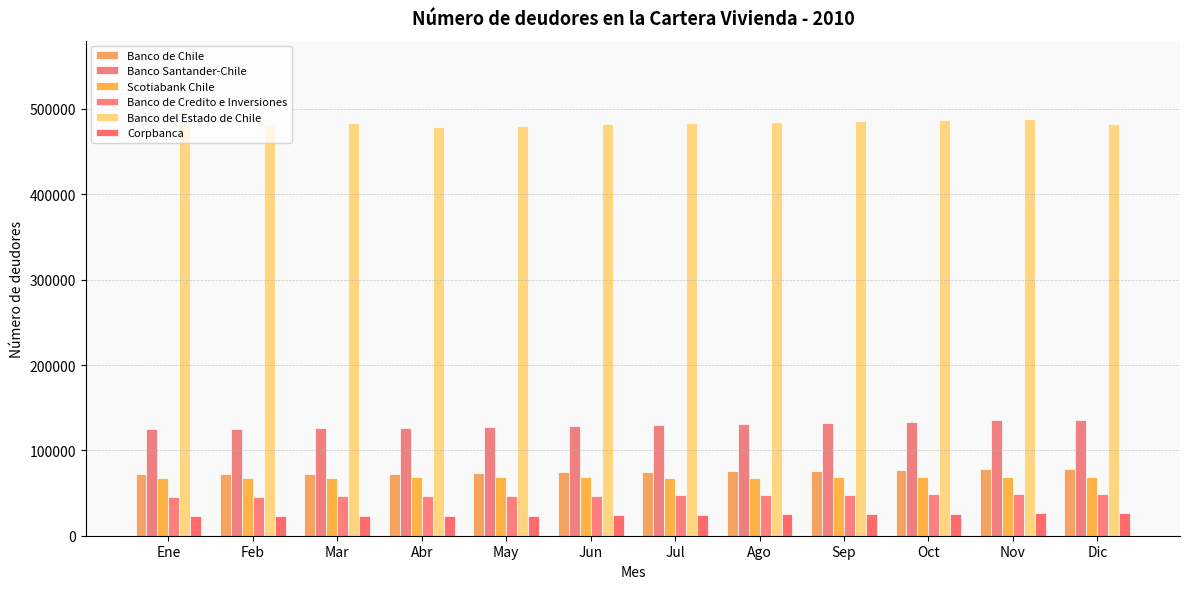

What is the average value of the Banco de Credito e Inversiones series?

47222